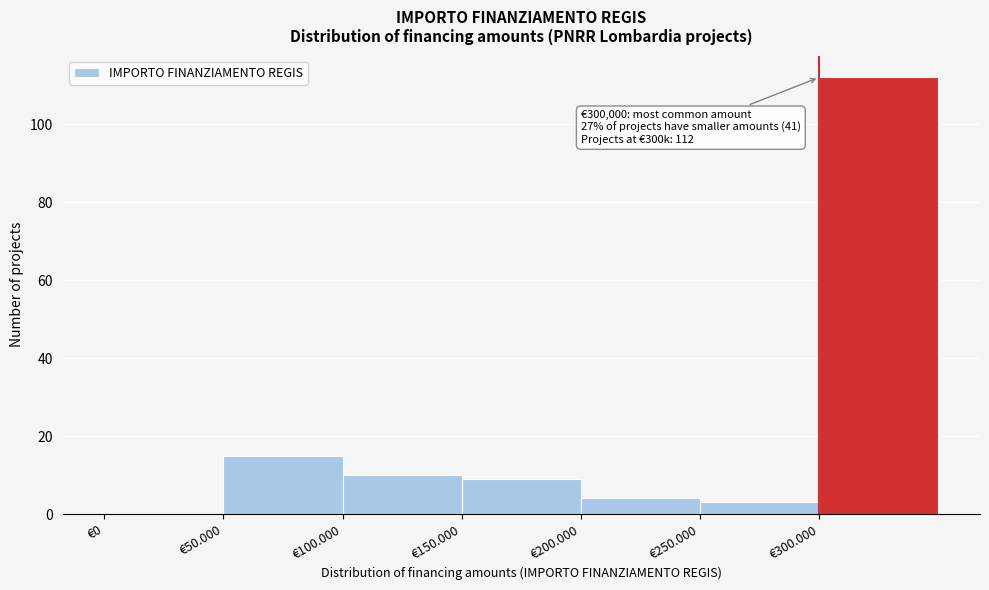

Reading left to right, transcribe all the data shown in this chart.

€0=0	€50.000=15	€100.000=10	€150.000=9	€200.000=4	€250.000=3	€300.000=112